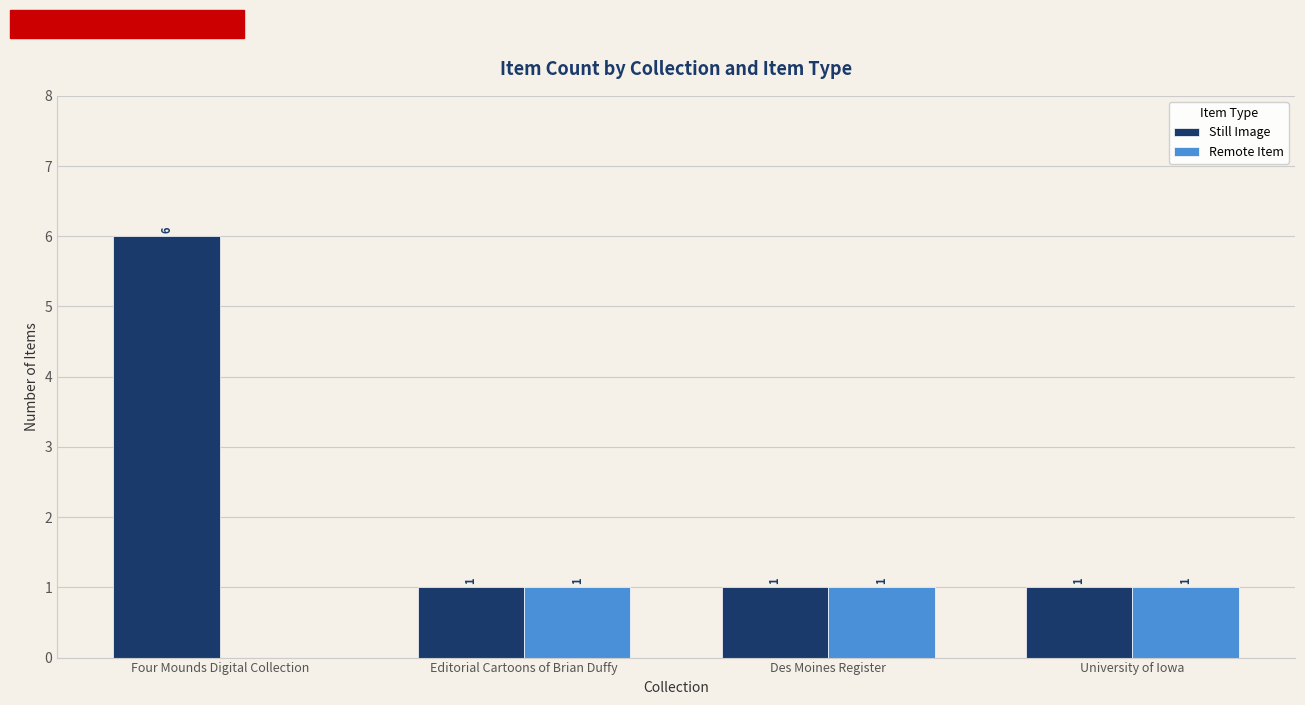

What are all the series names shown in the legend?

Still Image, Remote Item